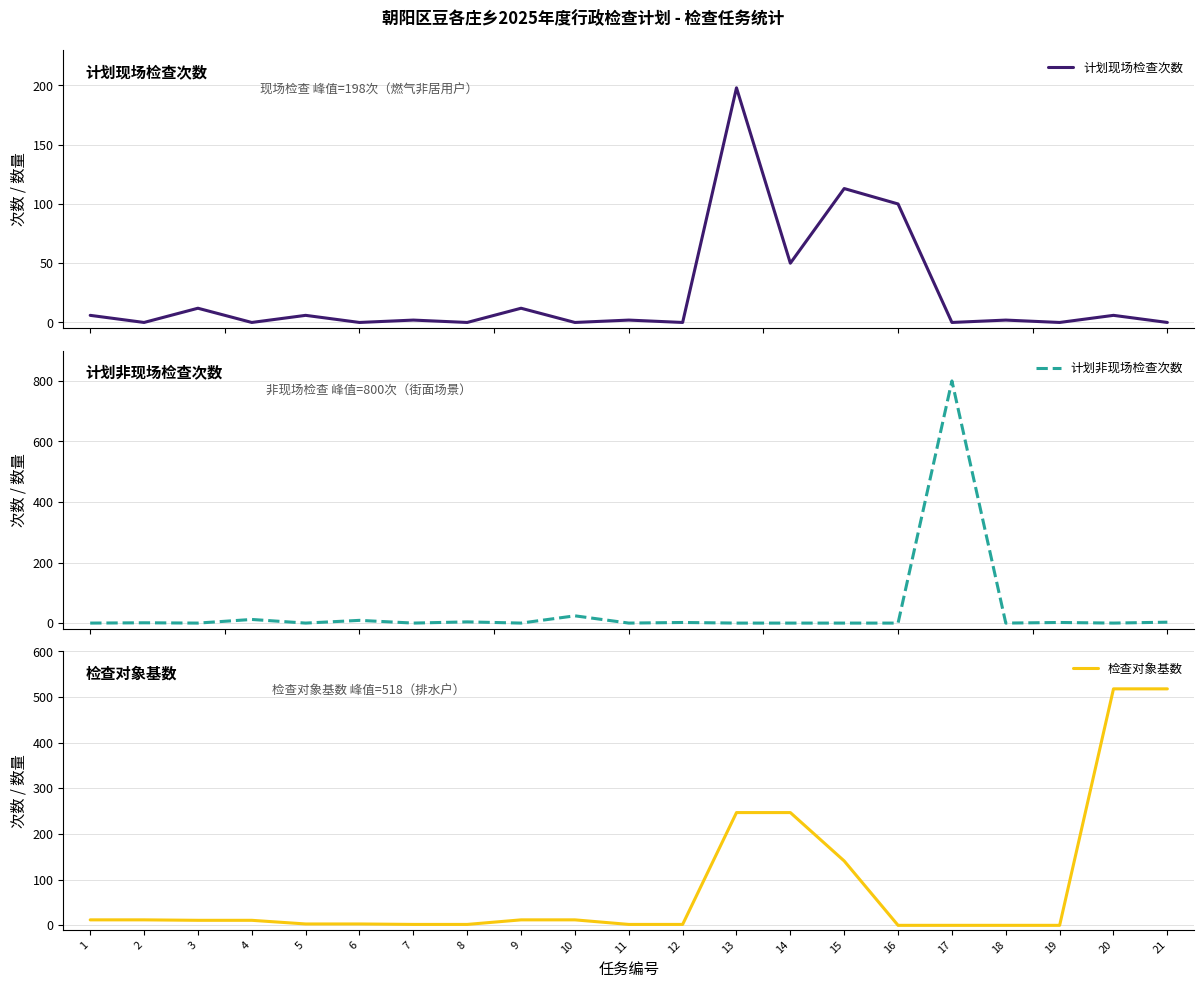

True or false: 计划现场检查次数 has a value of 0 at 19.

True